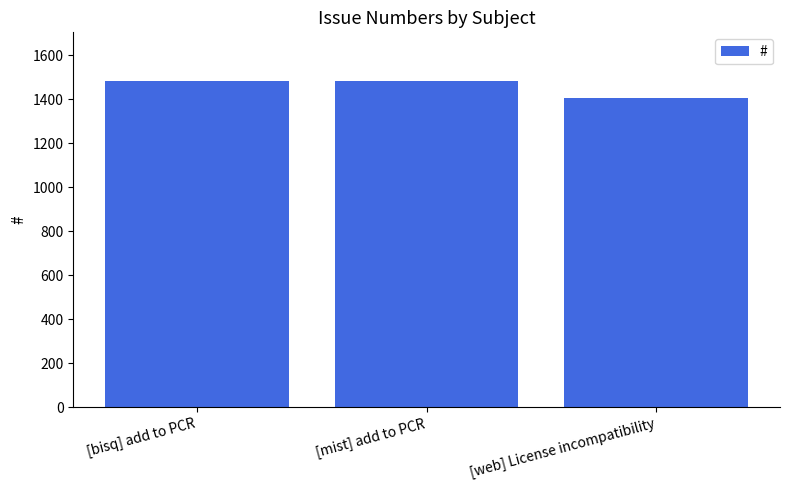

Which label corresponds to the smallest value in the chart?

[web] License incompatibility